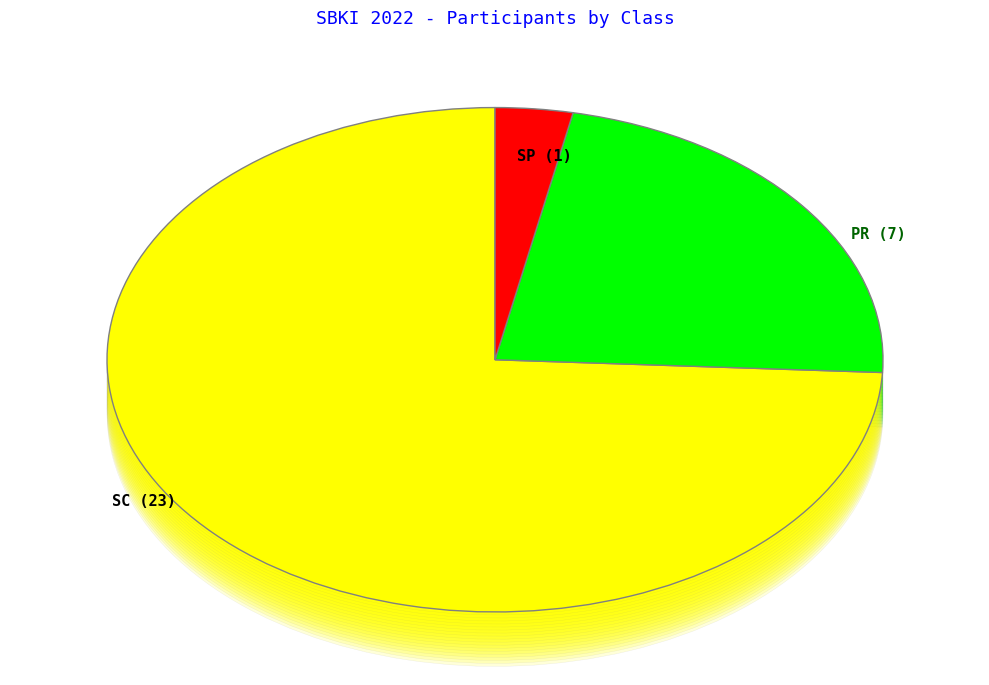

What is the ratio of the value at SC to the value at SP?

23.0